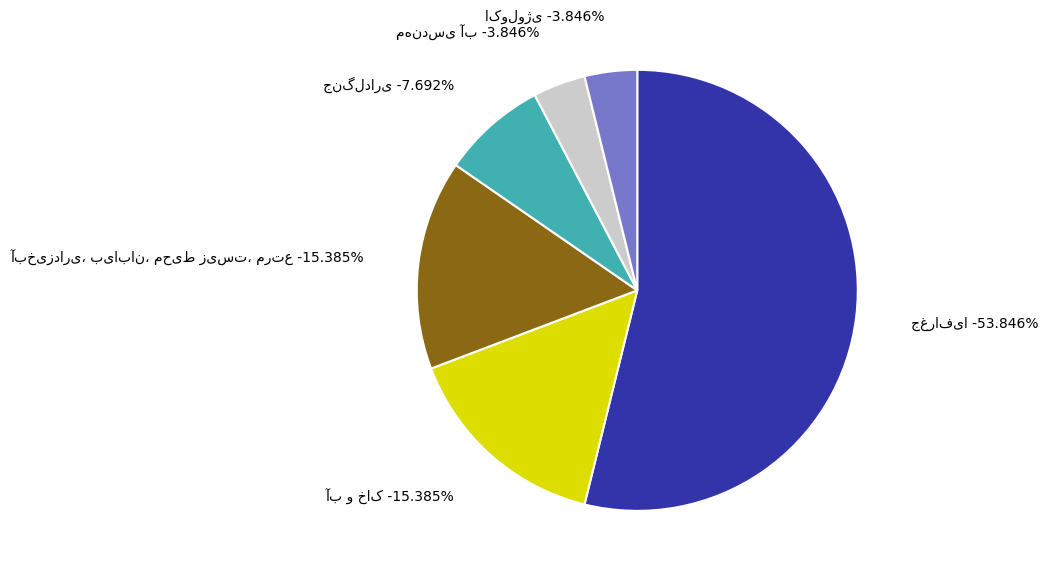

To the nearest percent, what is the difference between the largest and smallest slice percentages?

50%